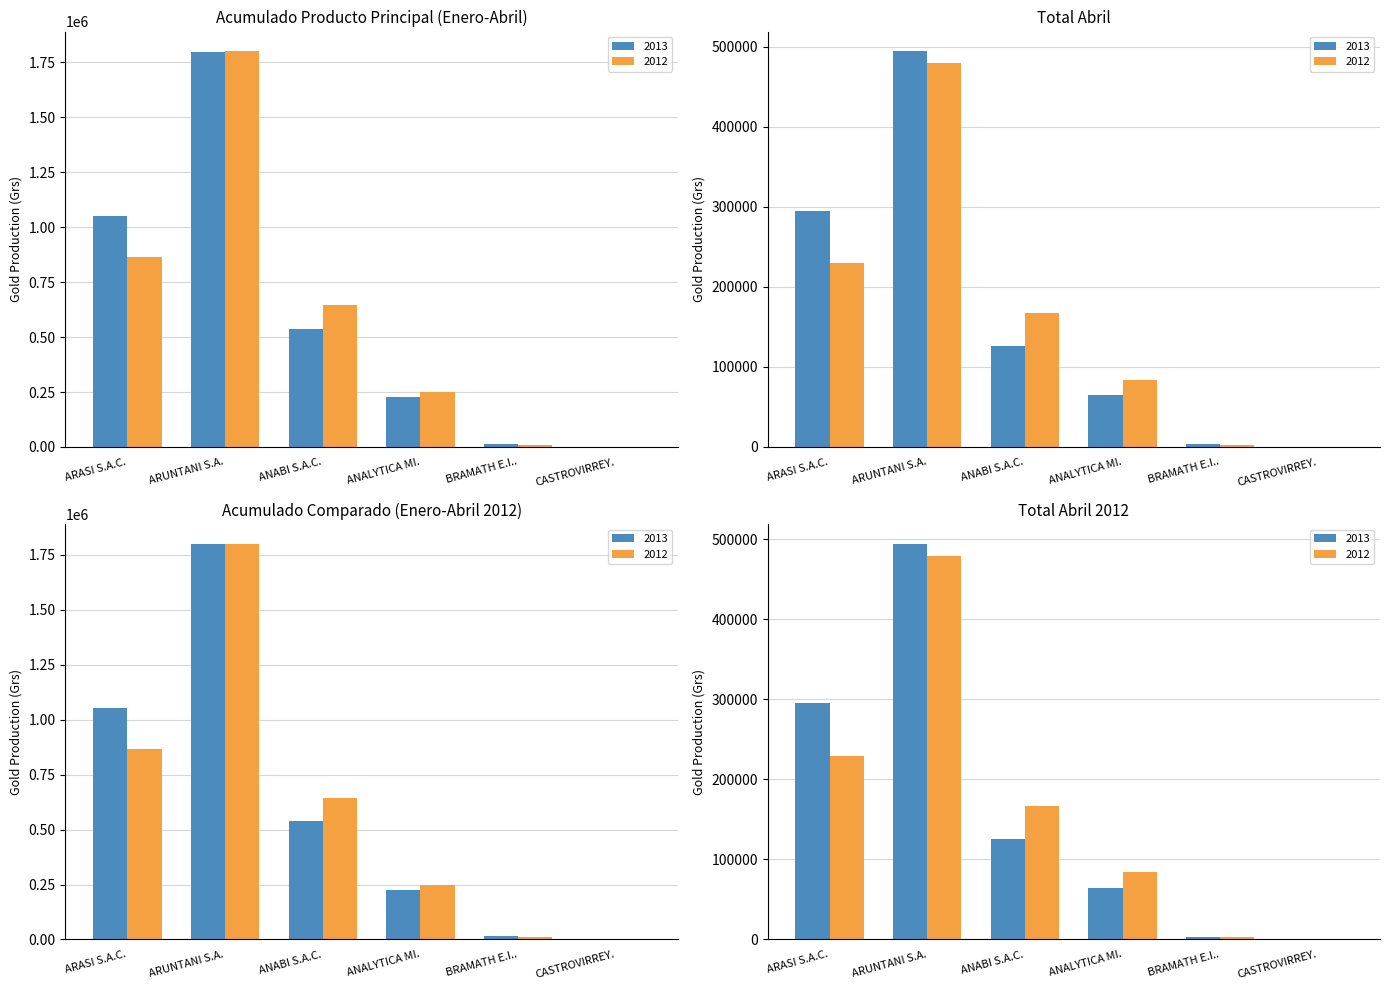

Are the bars grouped side by side (vs. stacked)?

Yes